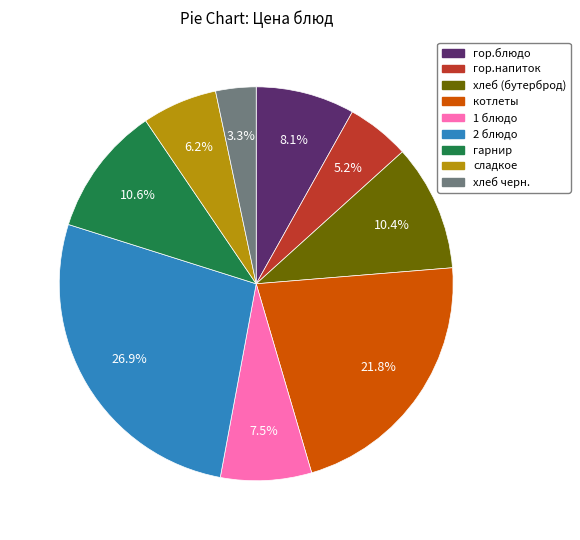

What is the ratio of the value at сладкое to the value at хлеб (бутерброд)?

0.6